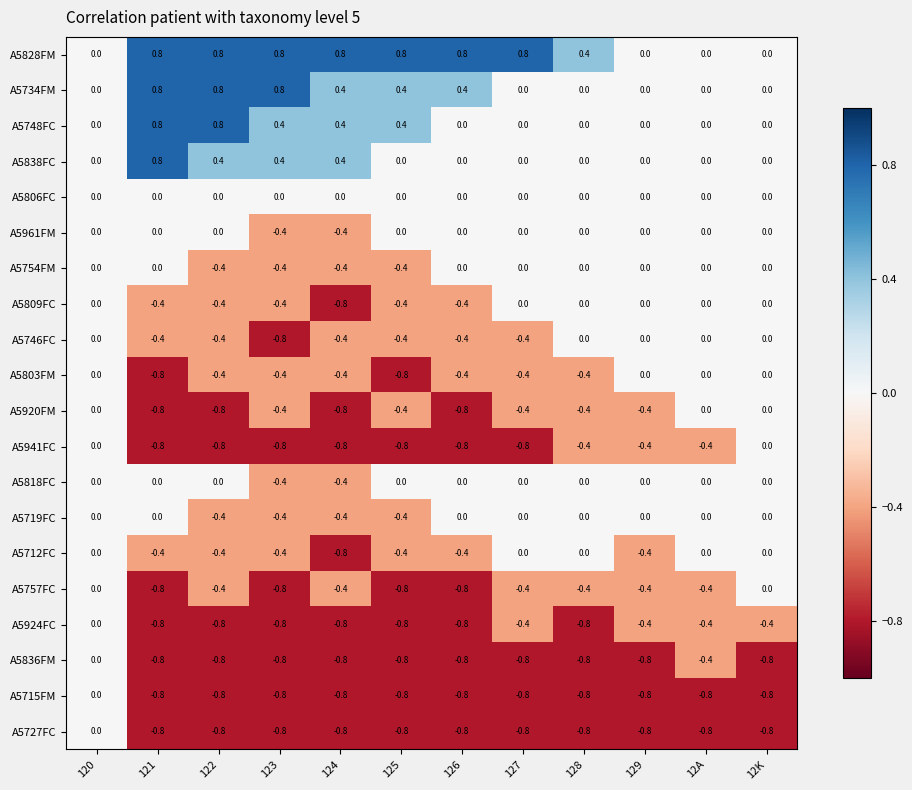

True or false: A5920FM has a value of -0.4 at 123.

True